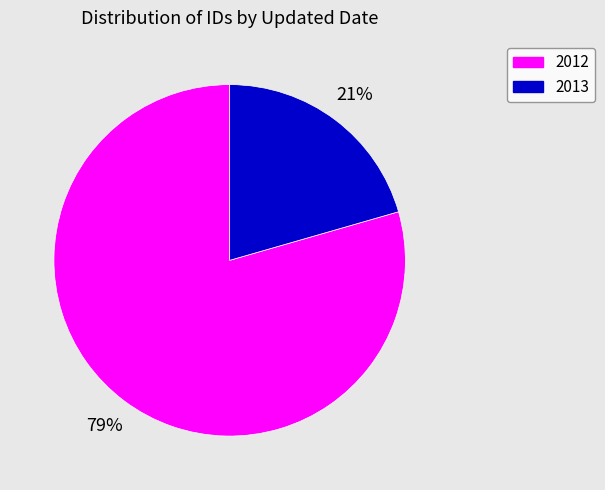

Is there a majority slice in this chart?

Yes